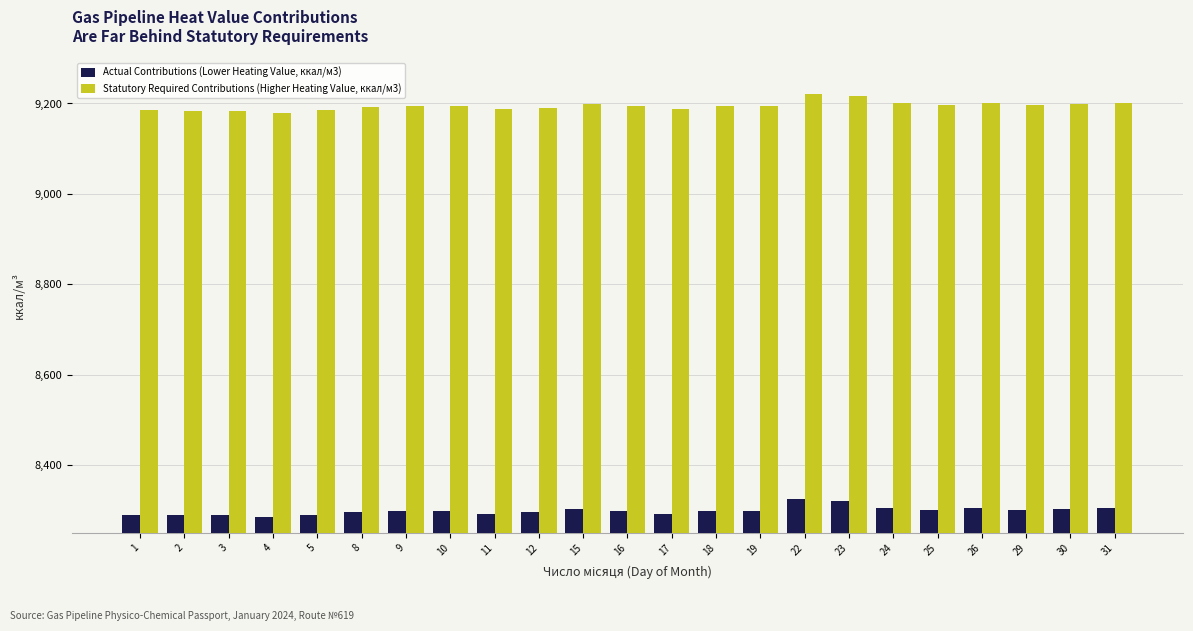

Is the value of Actual Contributions (Lower Heating Value, ккал/м3) at 24 greater than the value of Statutory Required Contributions (Higher Heating Value, ккал/м3) at 26?

No